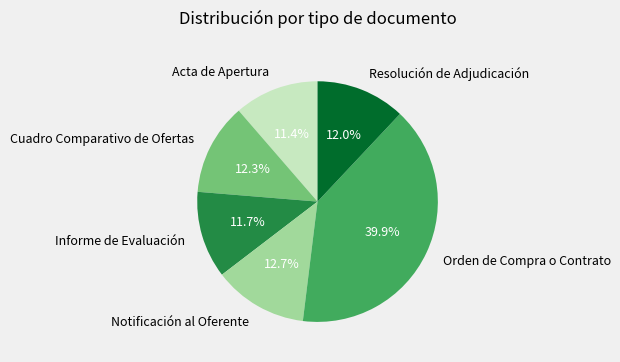

Does Orden de Compra o Contrato account for over 50% of the chart?

No